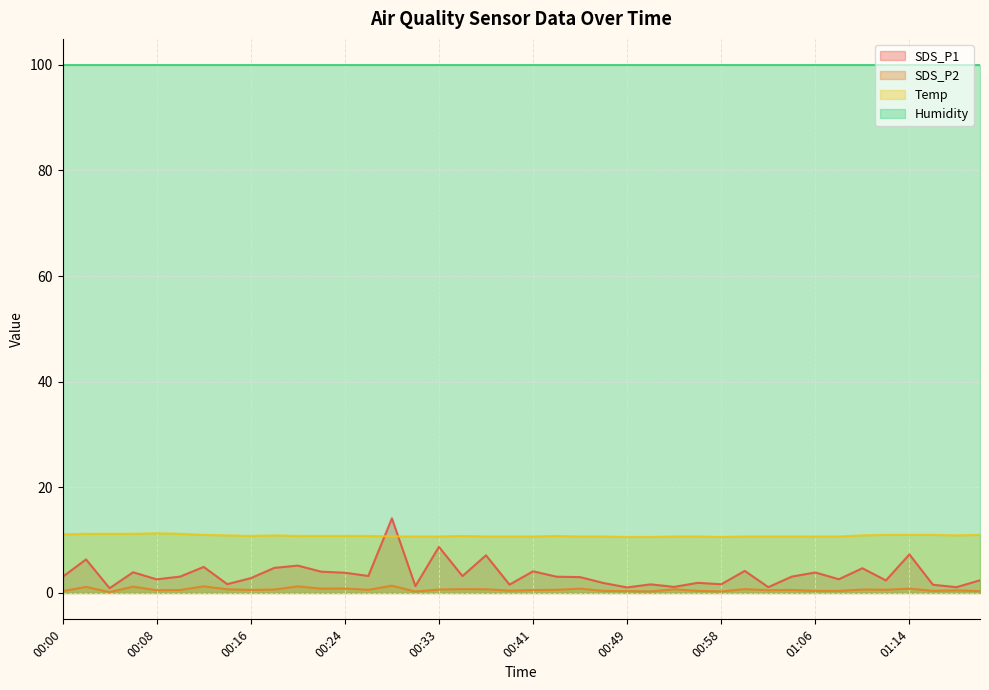

What is the label of the 3rd point from the left?

00:04